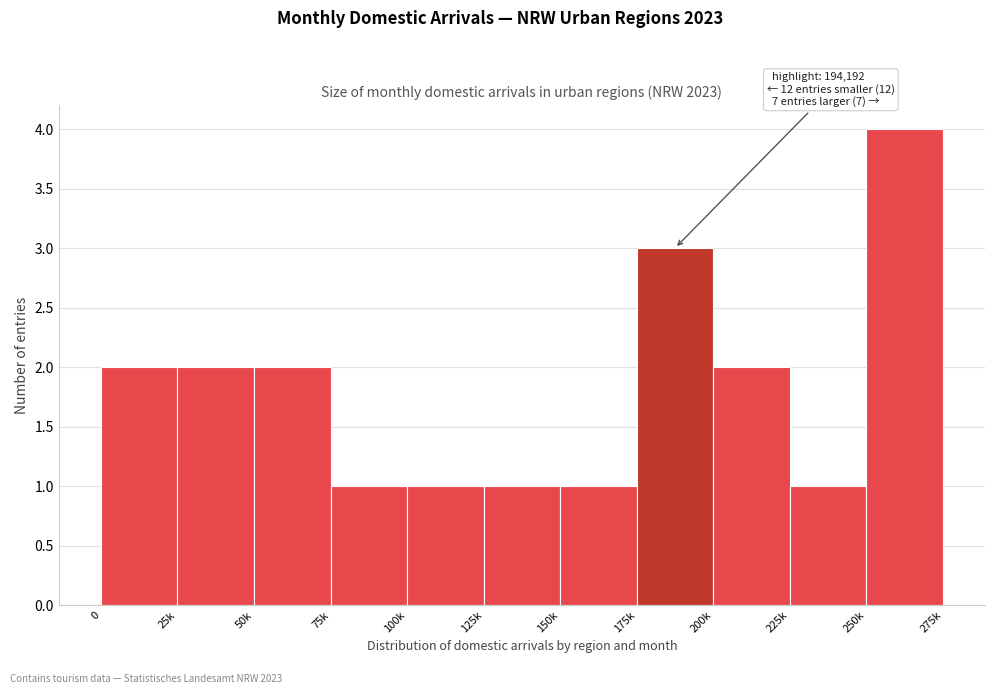

Reading left to right, list all the values displayed in this chart.

2	2	2	1	1	1	1	3	2	1	4